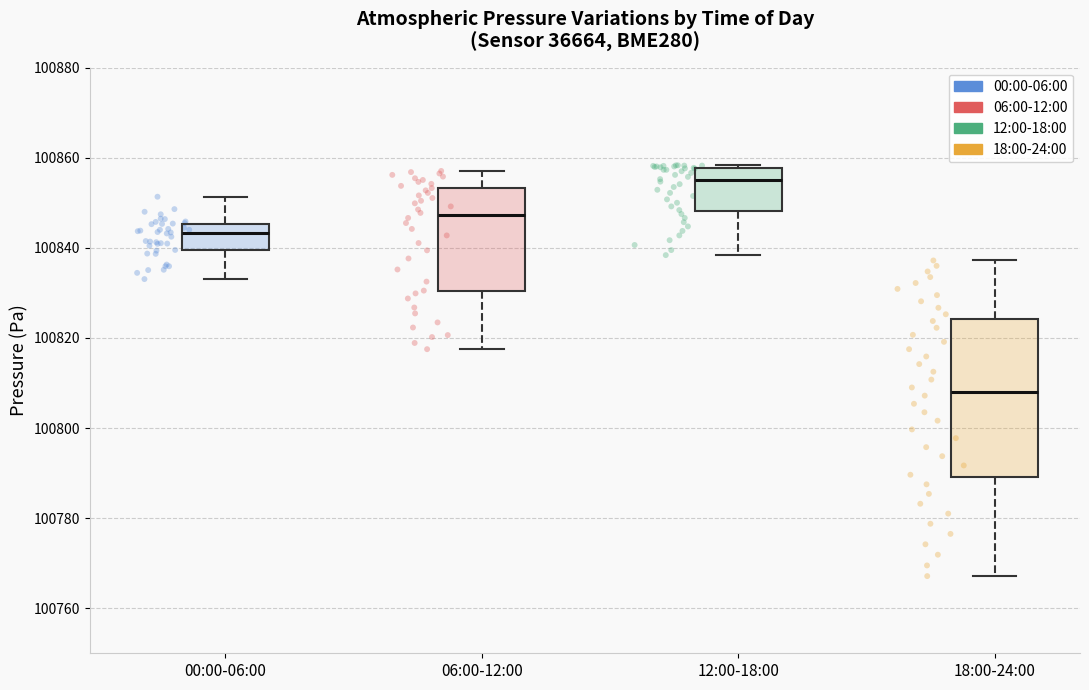

Where does the median line of the box for 12:00-18:00 sit on the y-axis? The values are not printed on the chart, so give them approximately, as read against the axis.

100854